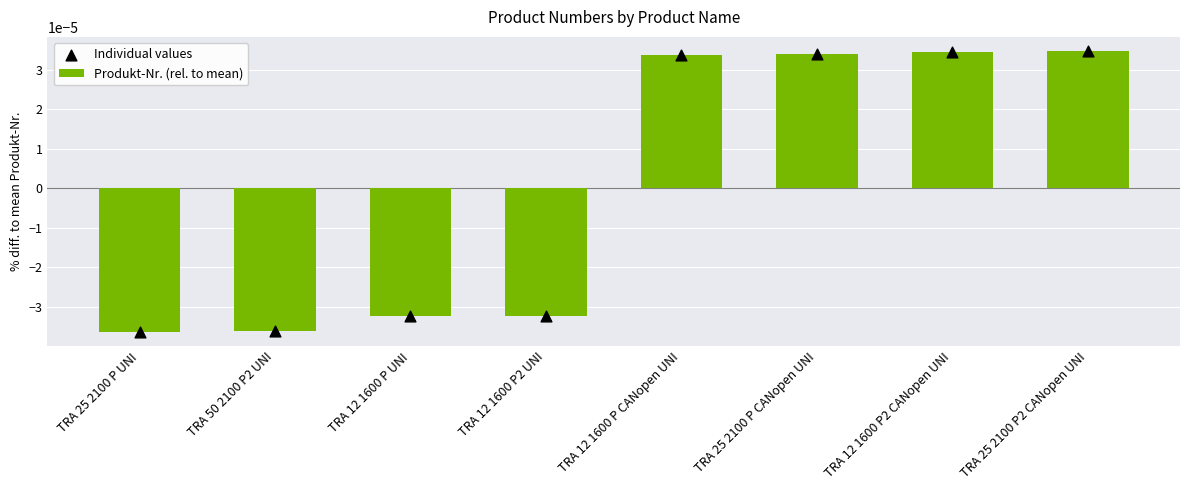

Which series contains the lowest Y value?

Produkt-Nr. (rel. to mean)